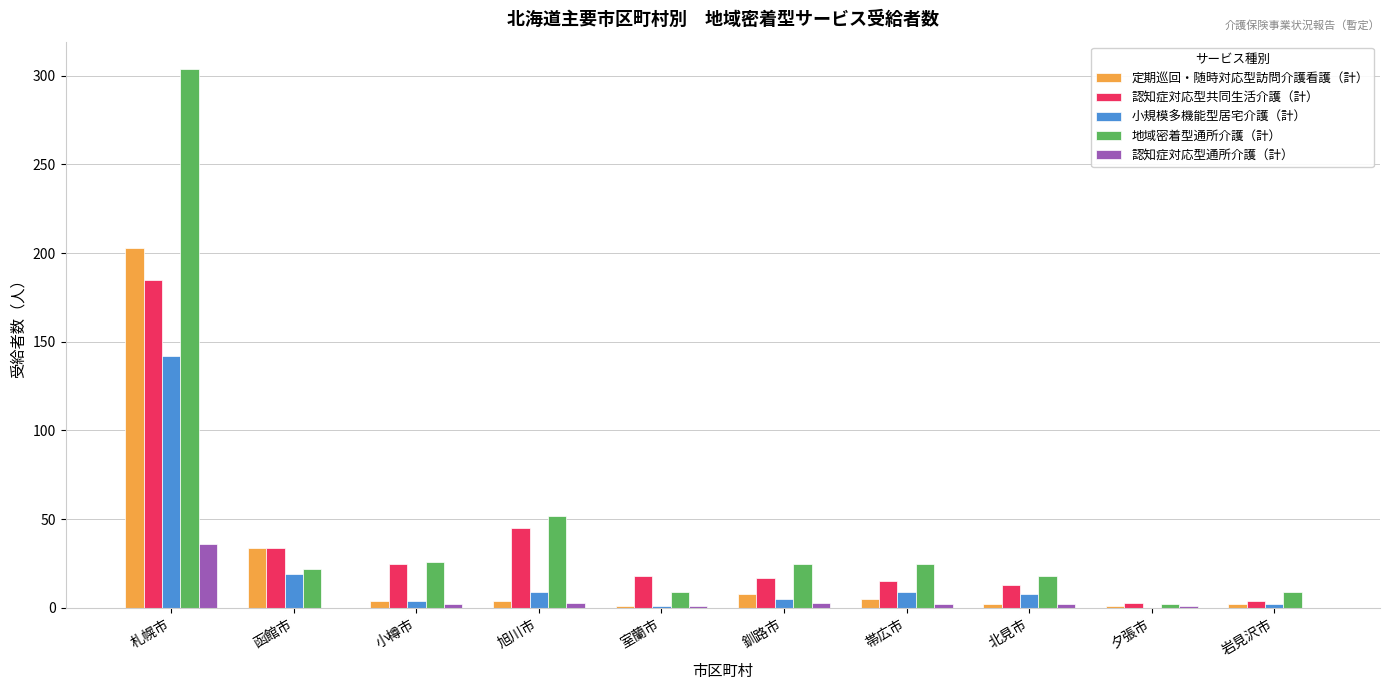

Where does the 地域密着型通所介護（計） series first go above 25?

札幌市